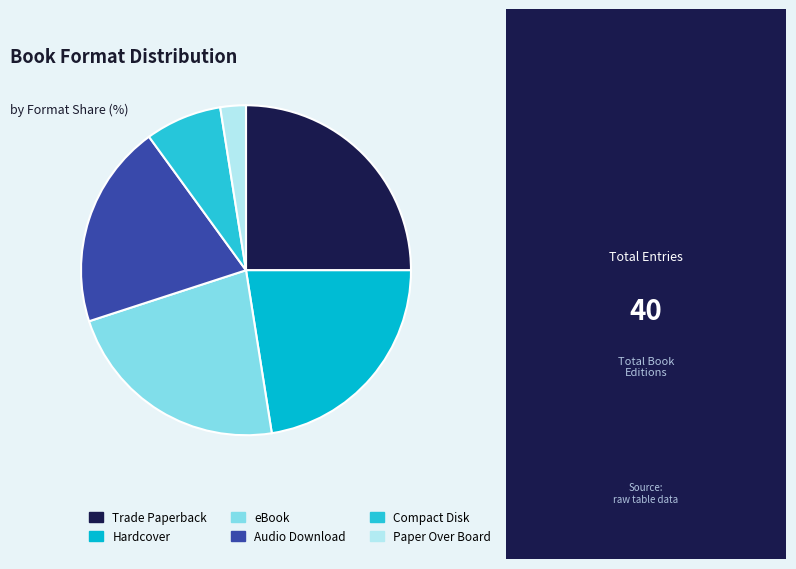

What is the ratio of the value at Paper Over Board to the value at Trade Paperback?

0.1